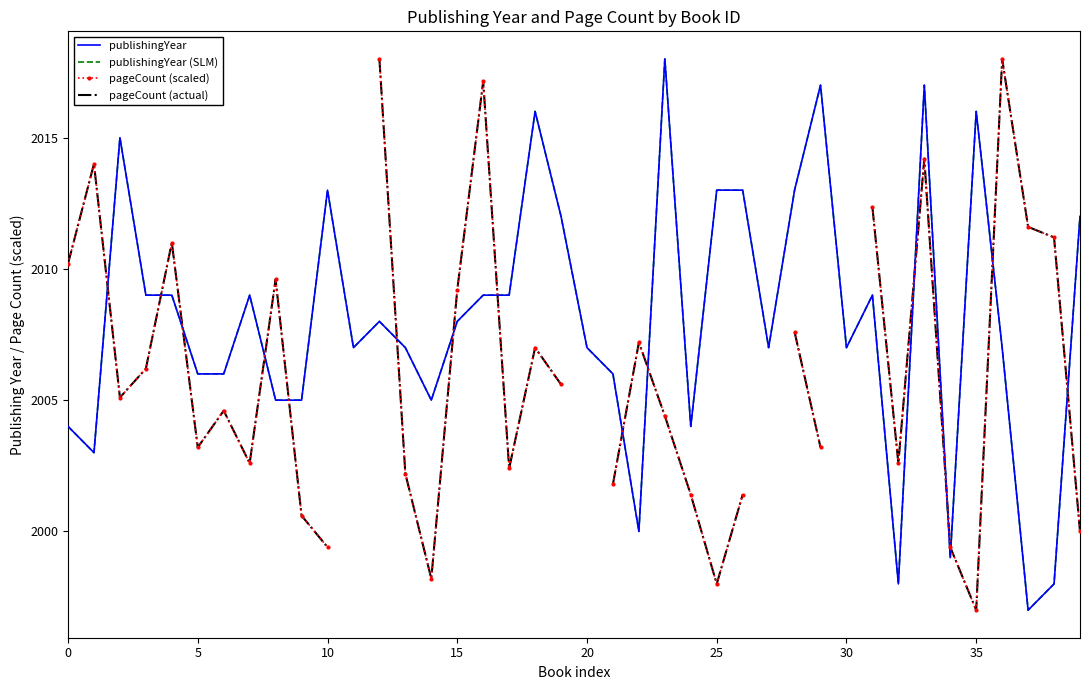

At which category is the sum across all series the highest?

33